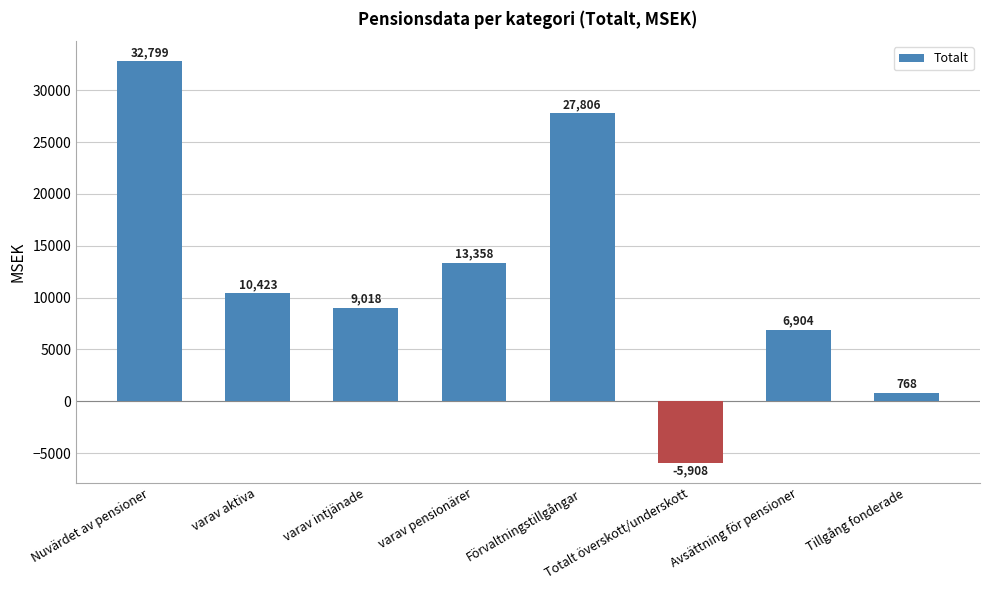

What position from the right is Totalt överskott/underskott?

3